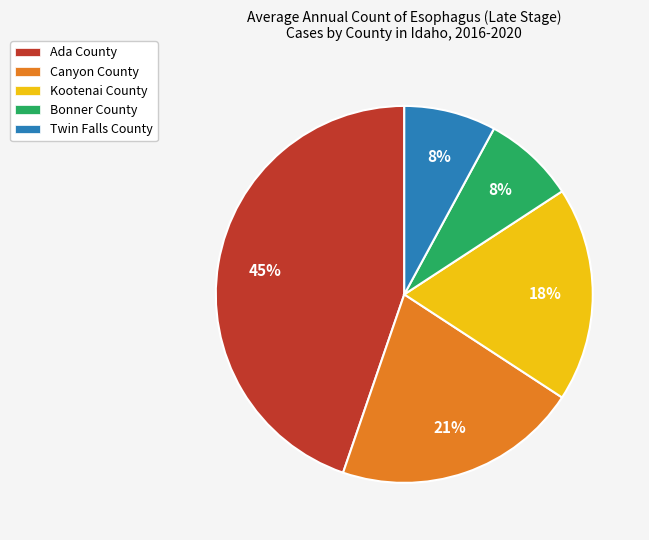

Is it true that Canyon County is 9% of the pie?

False